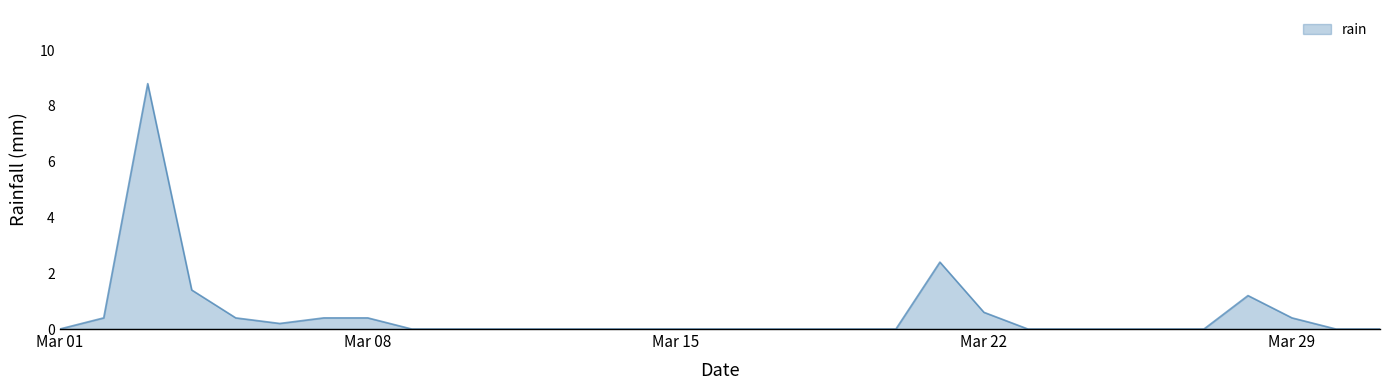

What is the maximum value shown in the chart?

8.8